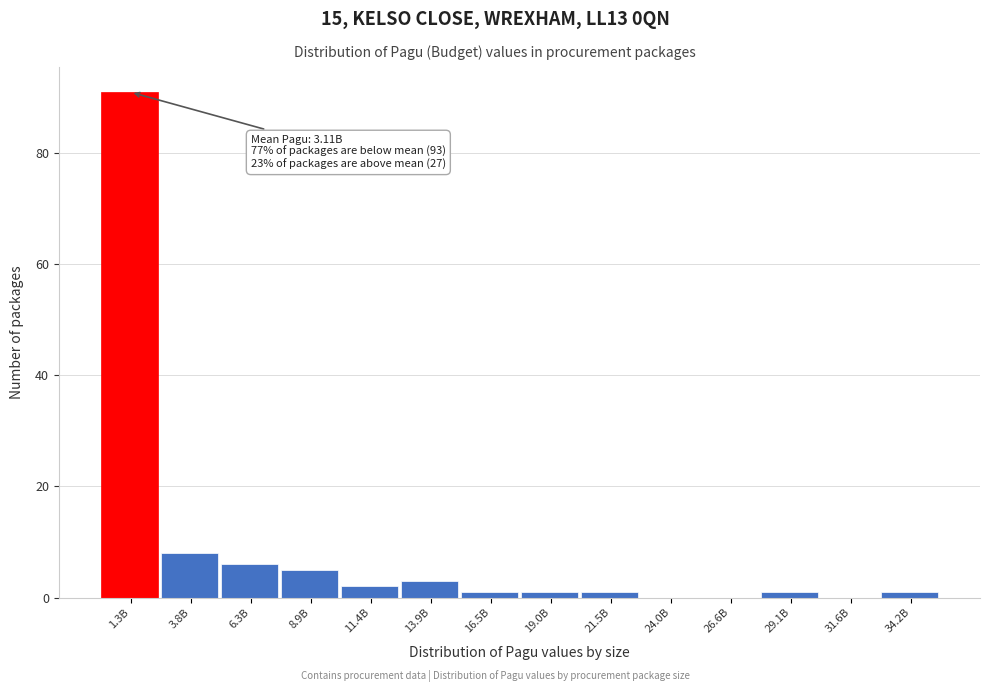

Reading right to left, extract all data points from this chart.

34.2B=1	31.6B=0	29.1B=1	26.6B=0	24.0B=0	21.5B=1	19.0B=1	16.5B=1	13.9B=3	11.4B=2	8.9B=5	6.3B=6	3.8B=8	1.3B=91